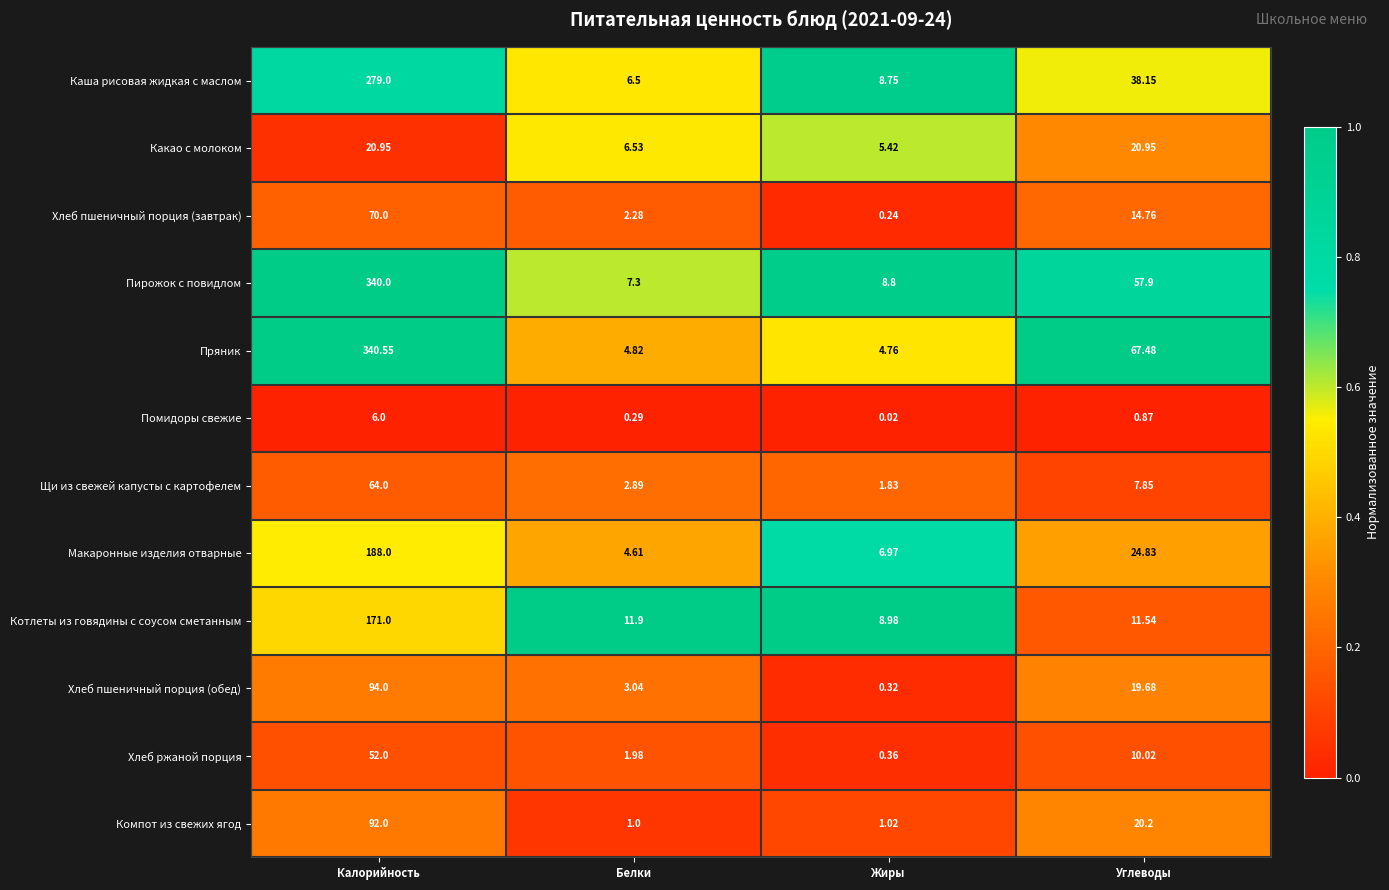

Which series has the largest range (max minus min)?

Пряник